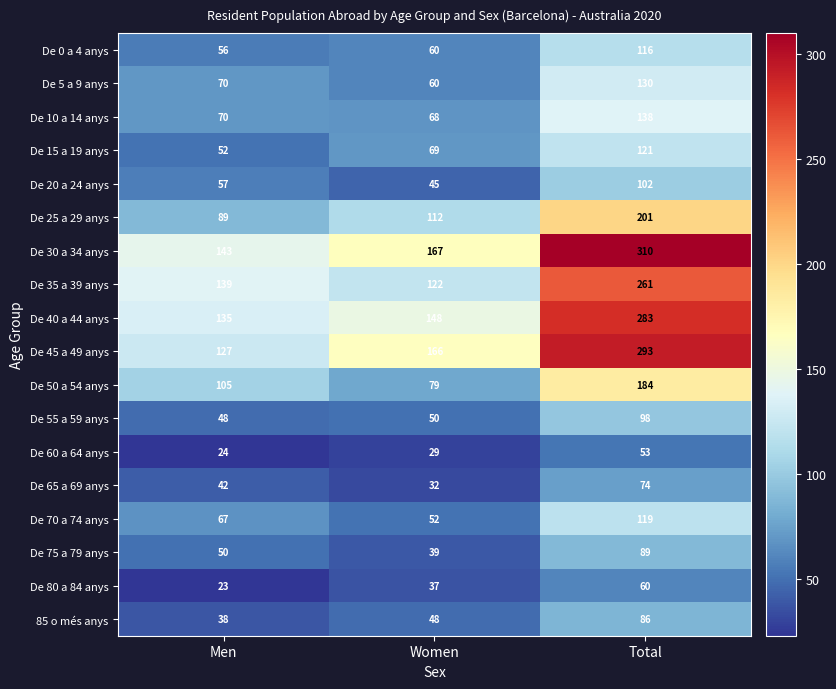

At which label does 85 o més anys reach its minimum?

Men